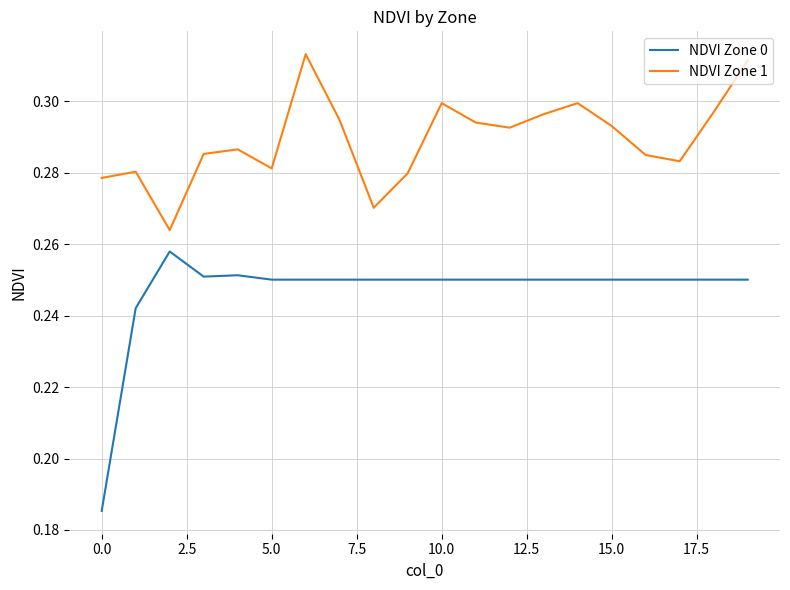

What is the difference between the second highest and minimum values in the NDVI Zone 0 series?

0.1